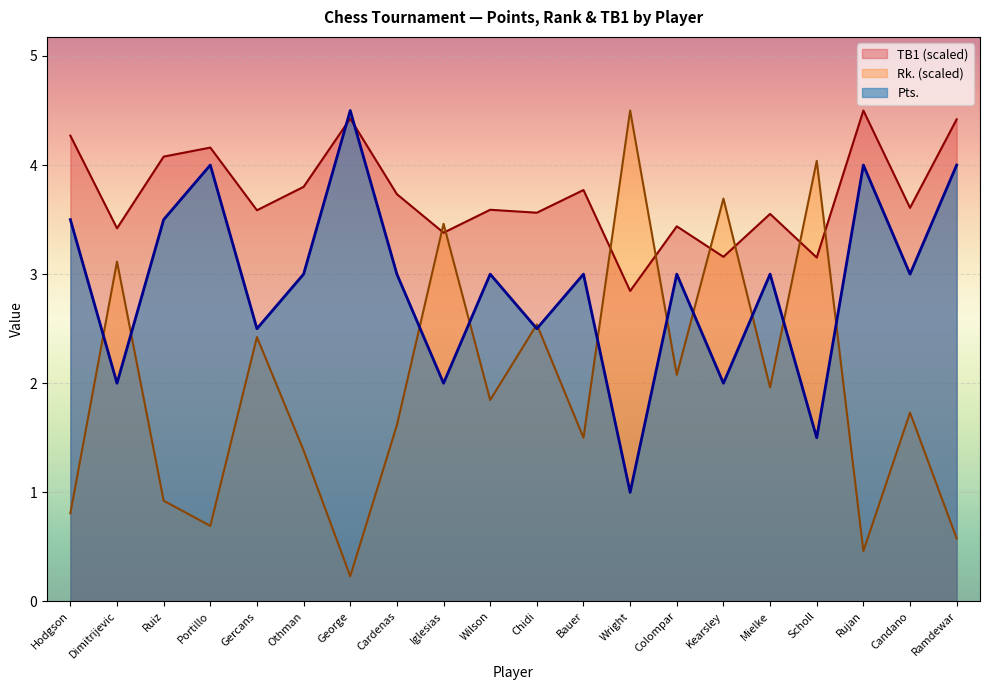

At which category does Pts. reach its first local valley?

Dimitrijevic